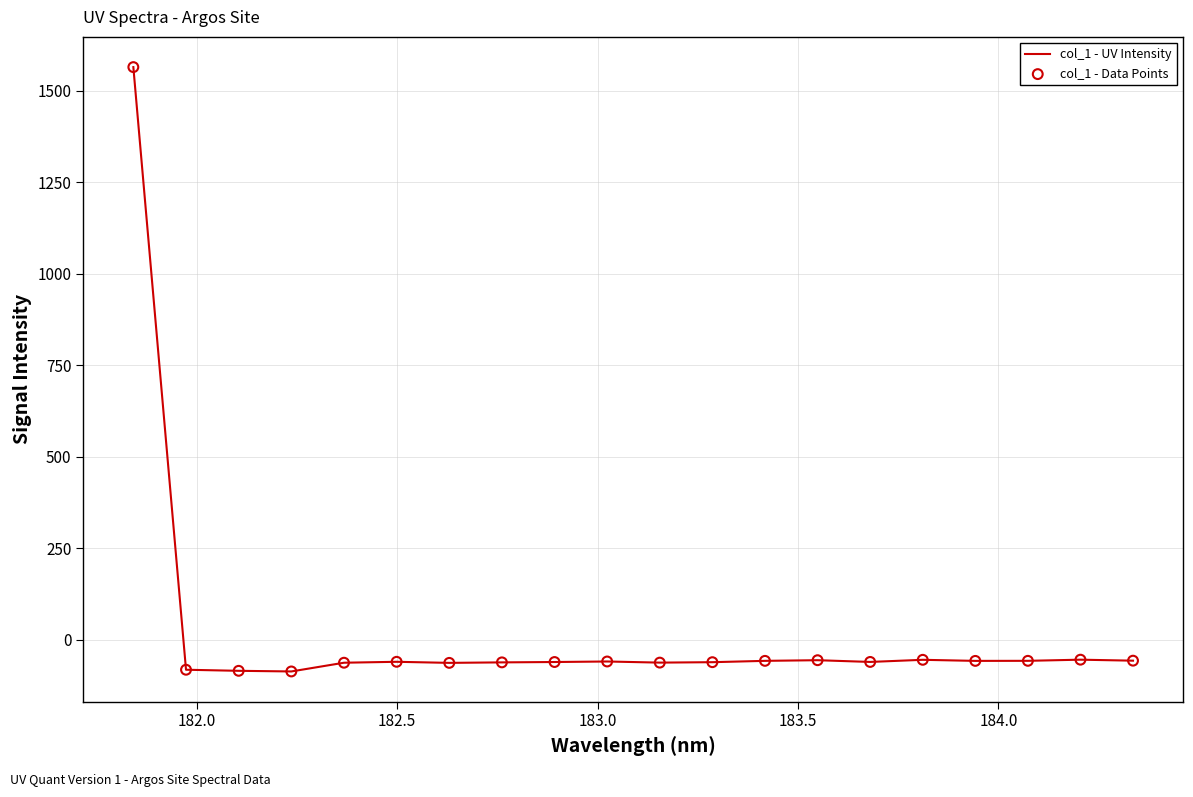

What is the smallest value displayed?

-86.6